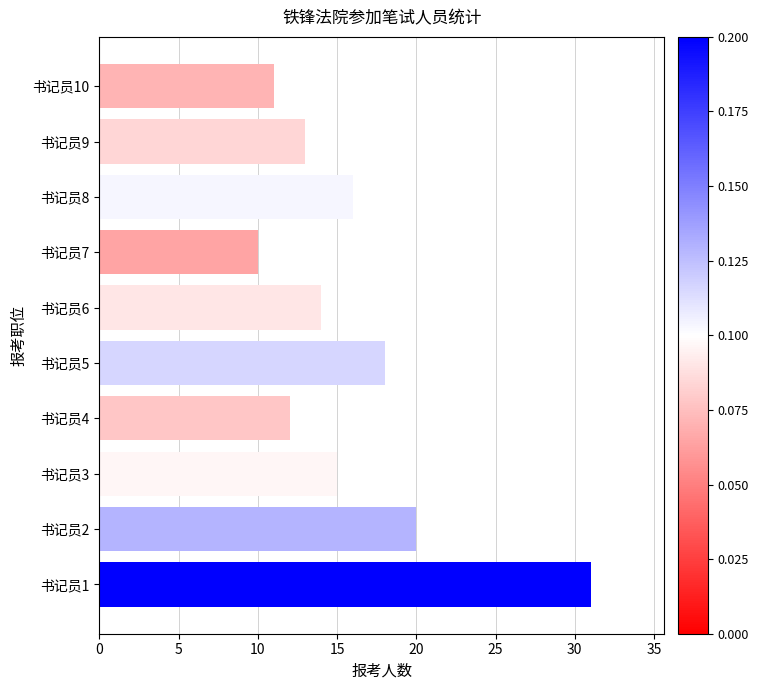

Where is the data nearest to the value 20?

书记员2